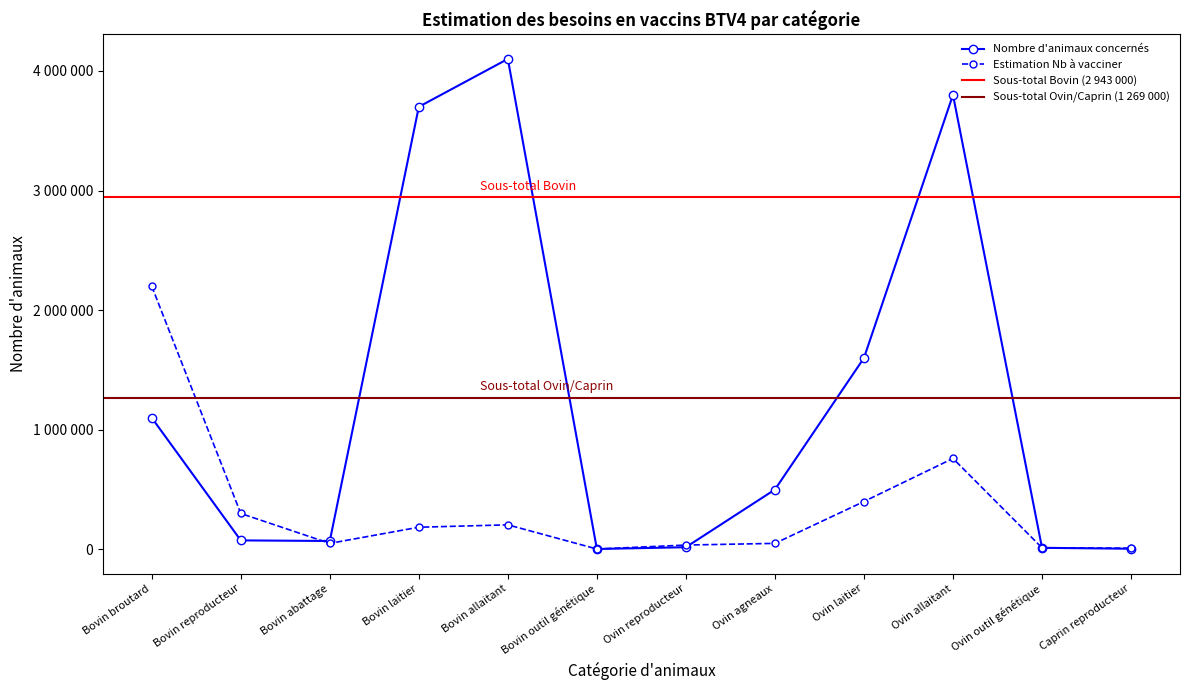

True or false: Nombre d'animaux concernés has a value of 70000 at Bovin abattage.

True